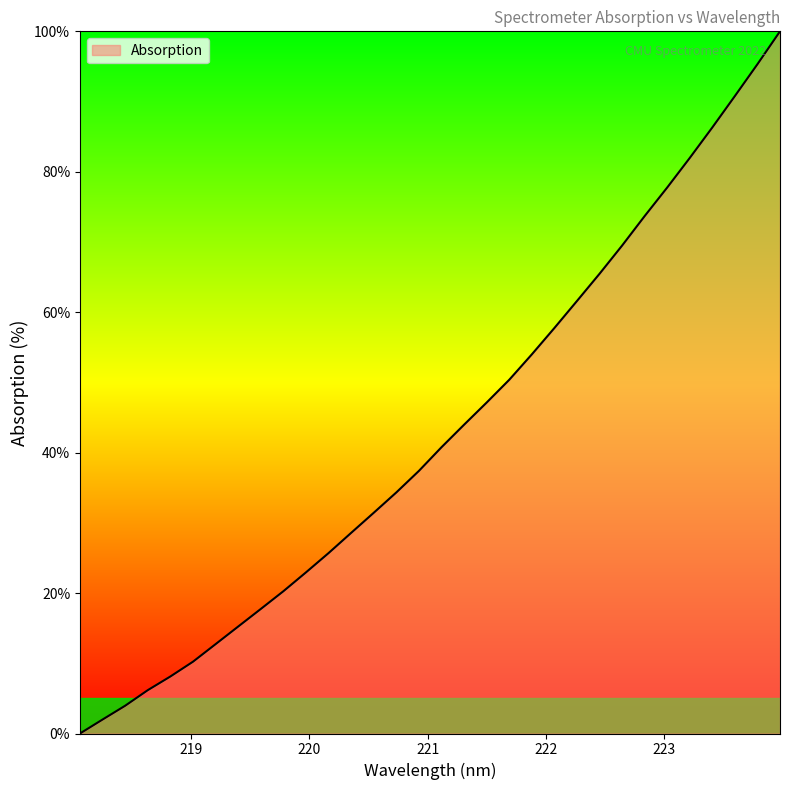

What is the maximum value shown in the chart?

100.0